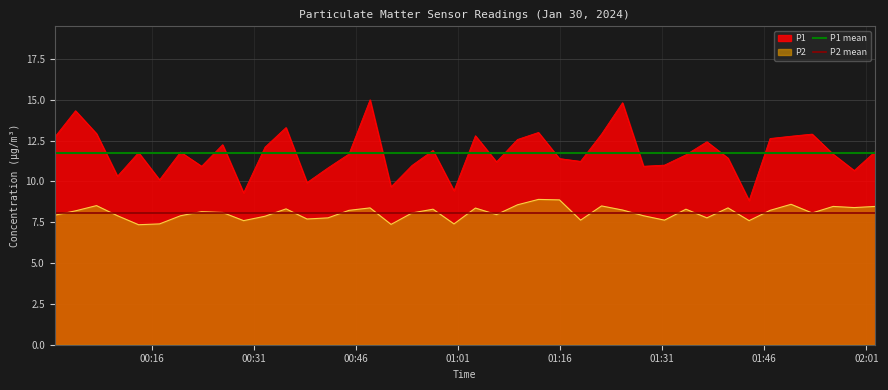

True or false: P1 and P2 cross at least once.

False